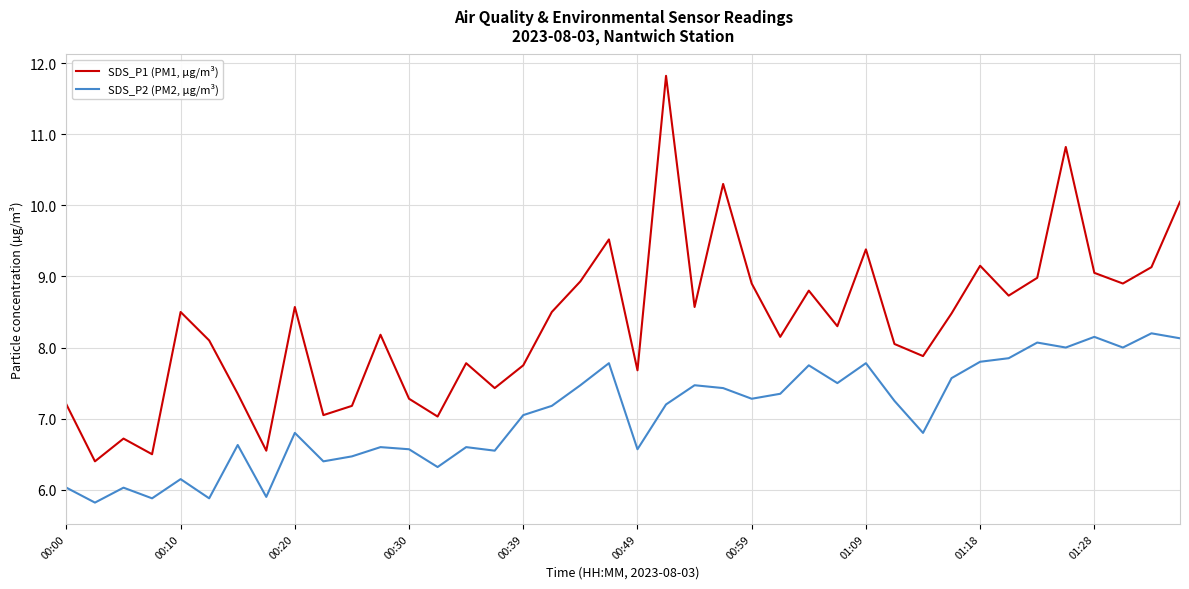

What is the difference between the maximum and minimum values in the SDS_P1 (PM1, µg/m³) series?

5.4